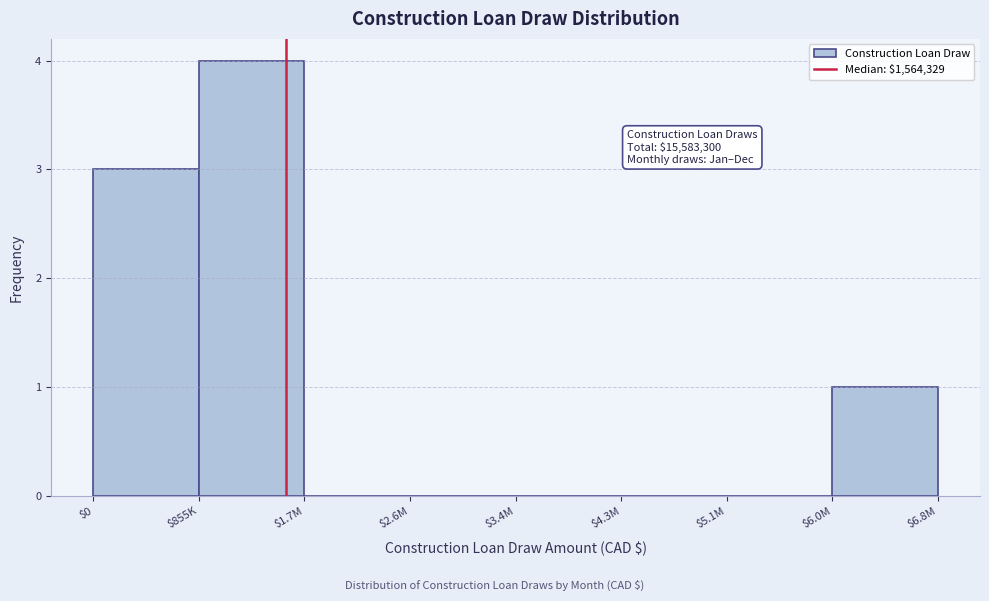

What is the maximum value shown in the chart?

4